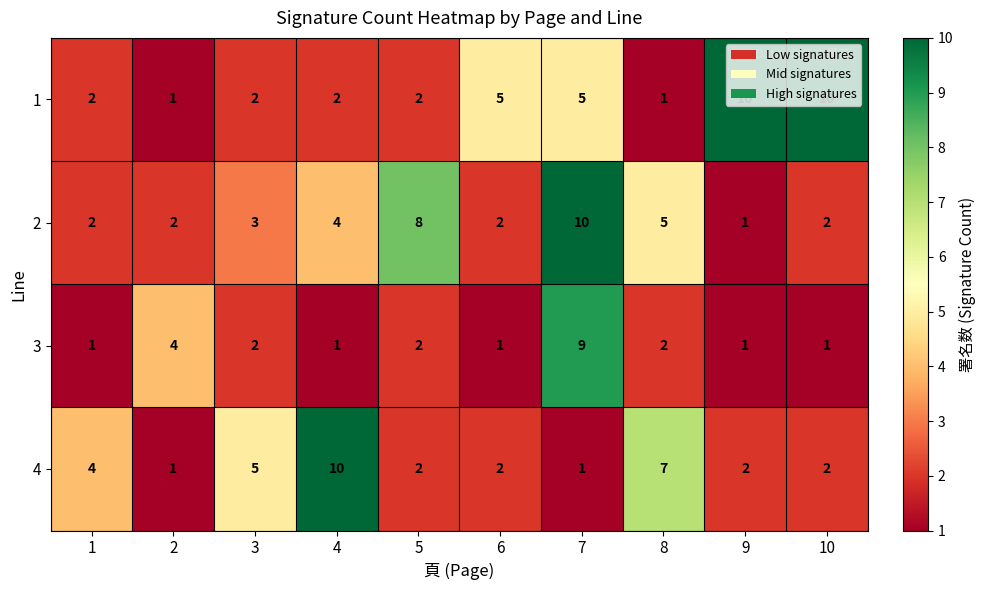

What is the sum of all 2 values?

39